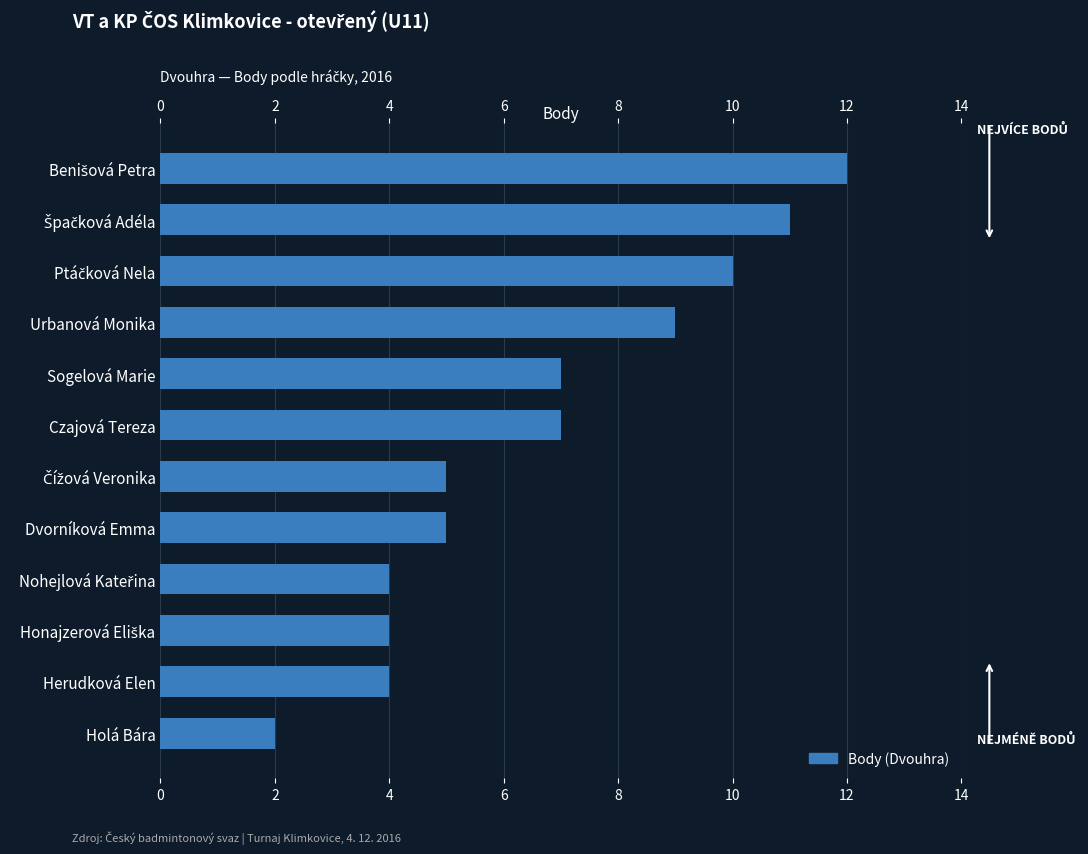

Count the number of data series in this chart.

1